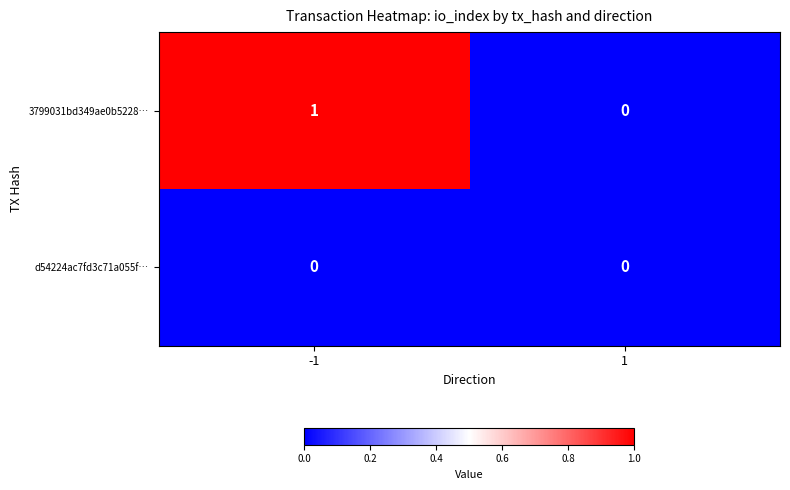

Which series has the largest total across all categories?

3799031bd349ae0b5228…